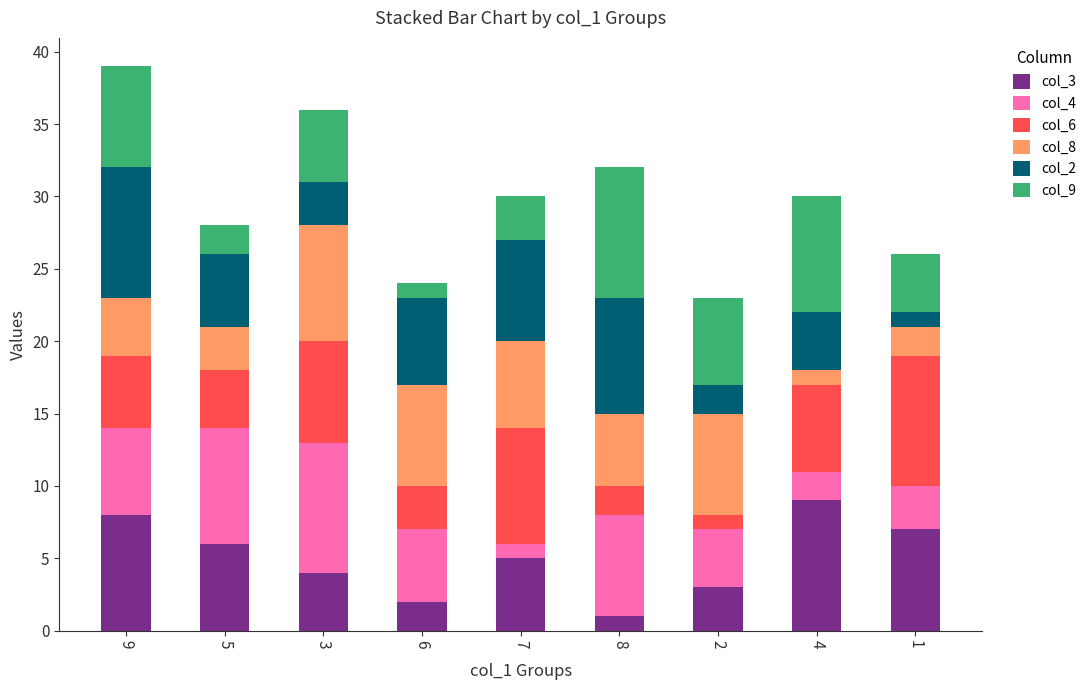

Rank the categories by col_3 value from highest to lowest.

4, 9, 1, 5, 7, 3, 2, 6, 8